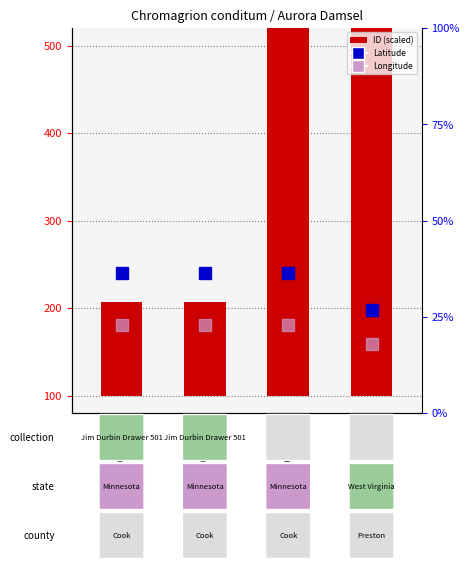

How many data points in ID (scaled) are above 1755?

2